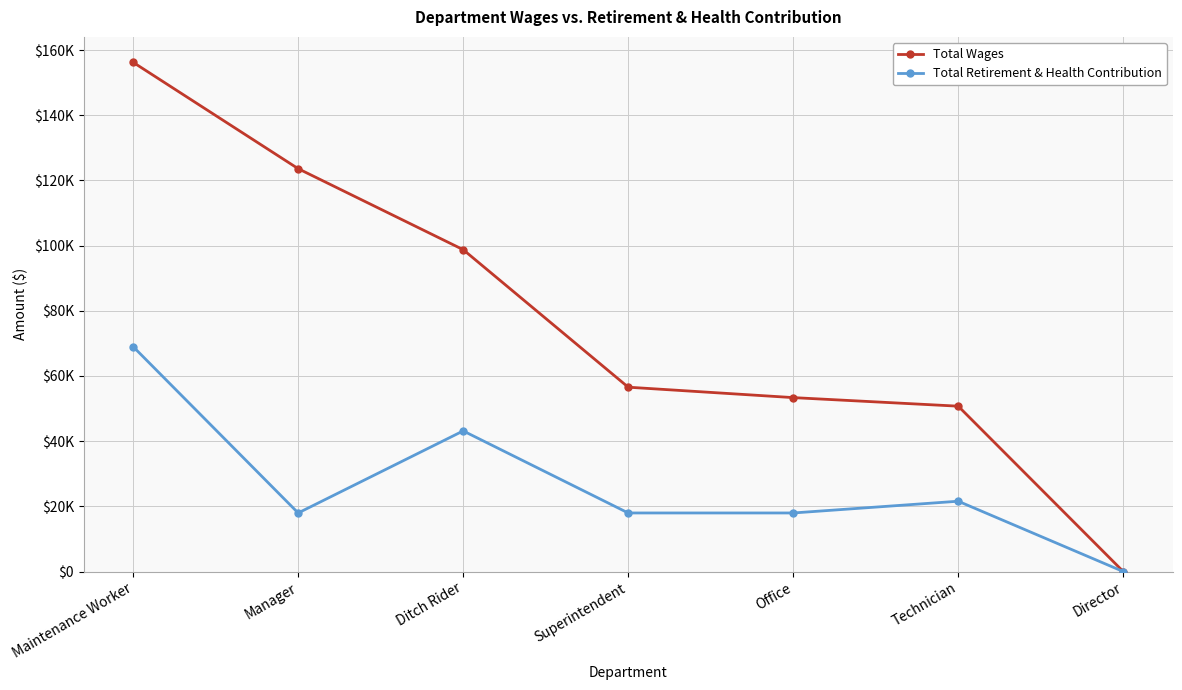

True or false: Total Wages and Total Retirement & Health Contribution cross at least once.

False